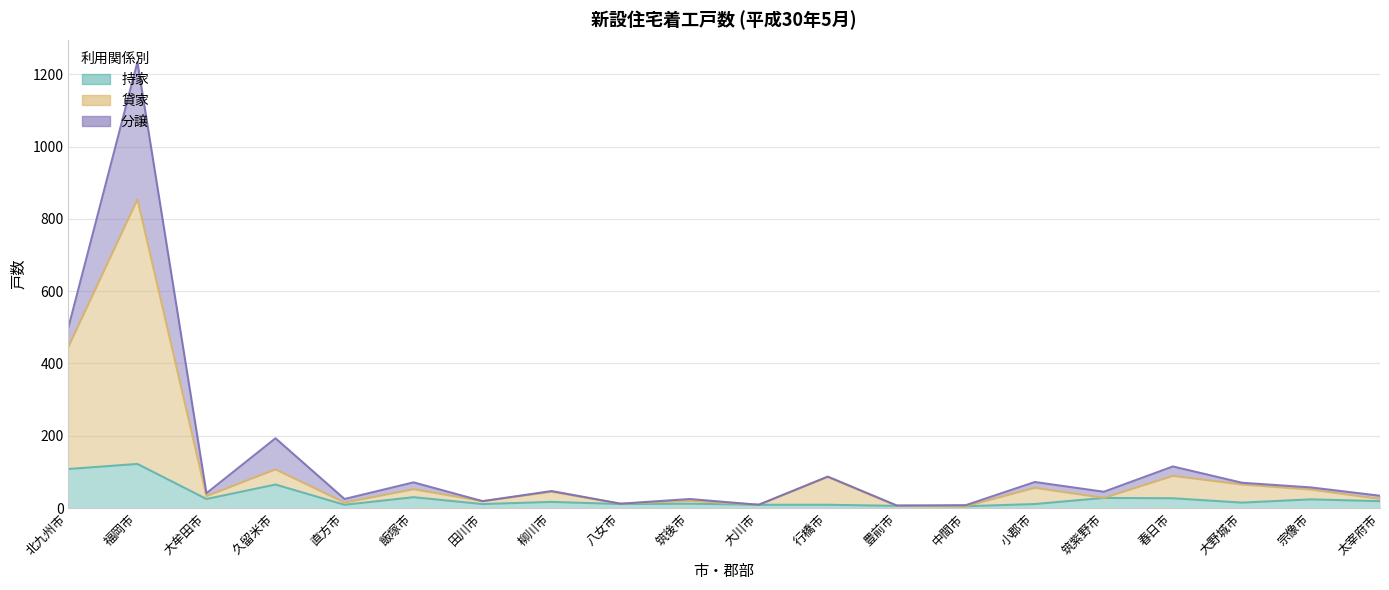

At which category is the sum across all series the highest?

福岡市